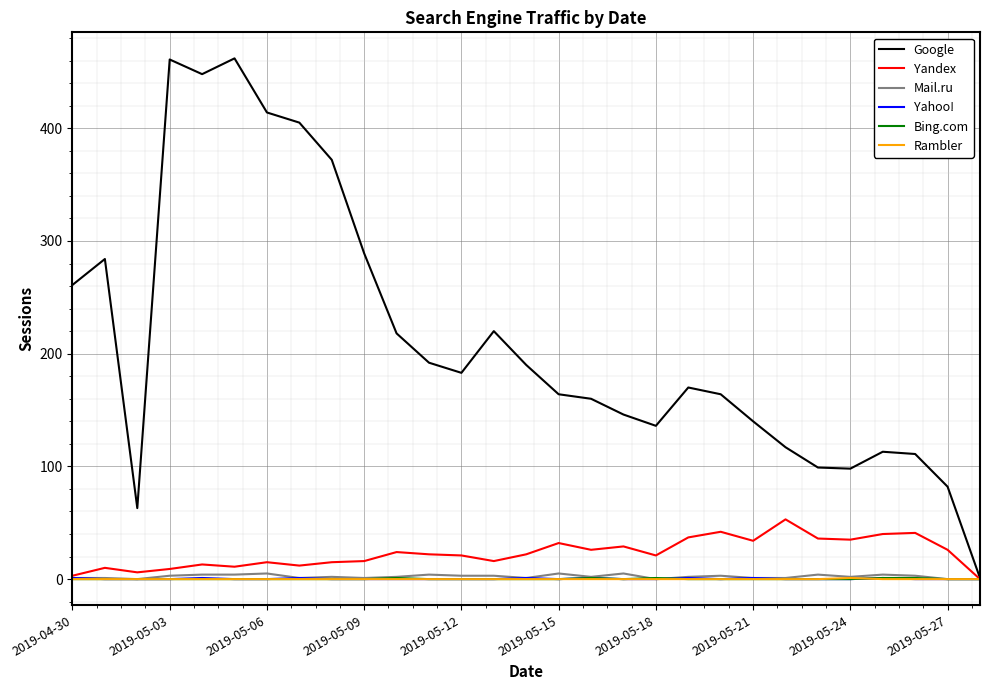

Which series has the largest total across all categories?

Google